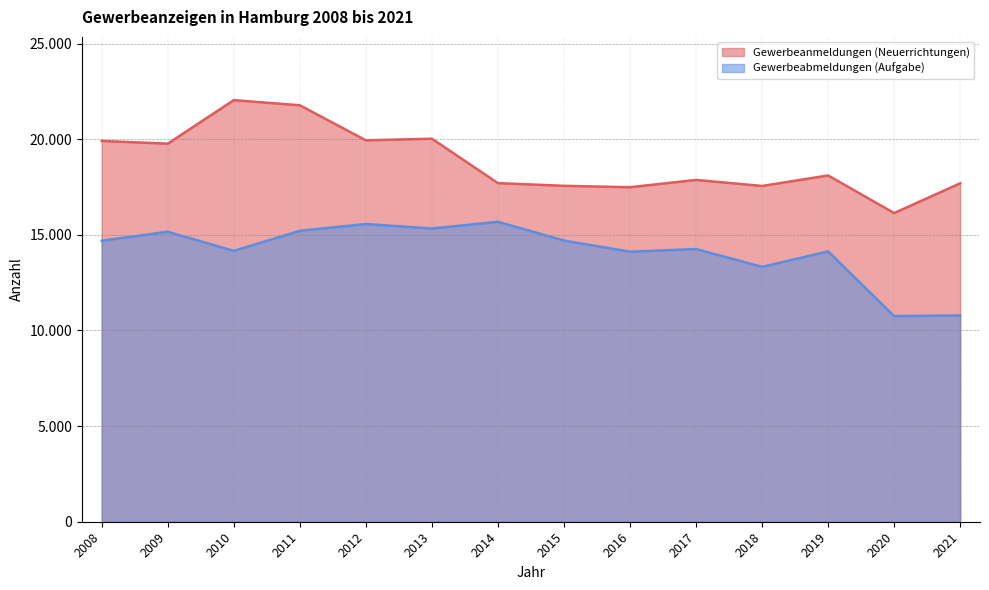

Reading right to left, transcribe all the data shown in this chart.

Gewerbeanmeldungen (Neuerrichtungen): 17696	16141	18108	17558	17874	17492	17566	17706	20029	19945	21777	22046	19769	19914
Gewerbeabmeldungen (Aufgabe): 10784	10752	14135	13328	14259	14120	14703	15684	15333	15567	15213	14163	15163	14693